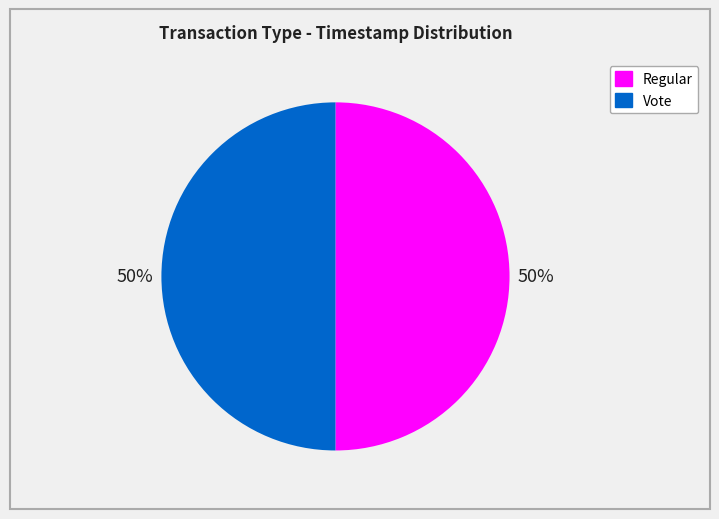

To the nearest percent, what portion does Vote represent?

50%